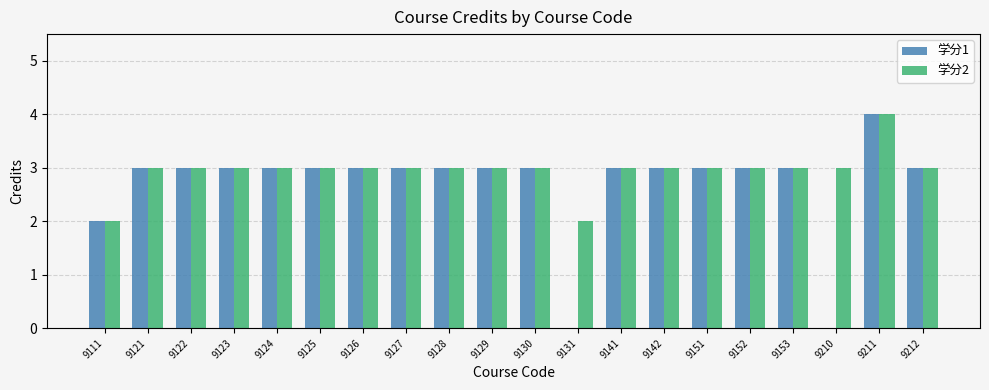

At which label is 学分1 closest to 2?

9111